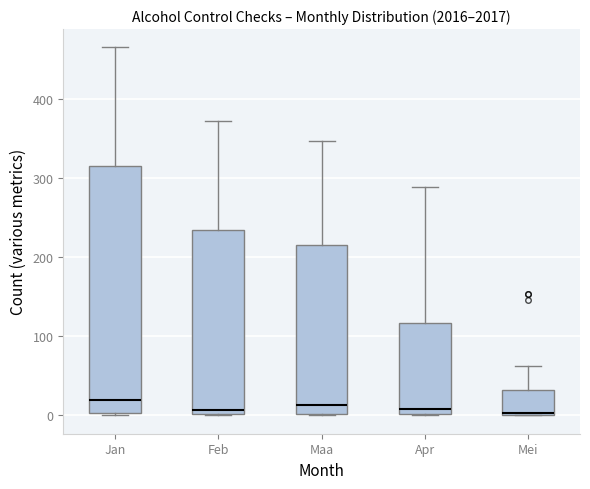

Which box is the tallest, from its lower edge to its upper edge?

Jan